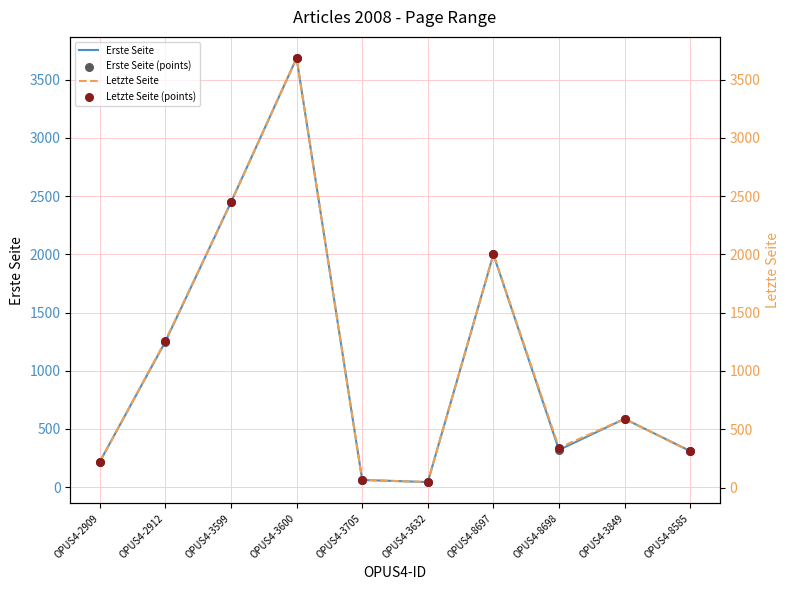

What are all the series names shown in the legend?

Erste Seite, Erste Seite (points), Letzte Seite, Letzte Seite (points)